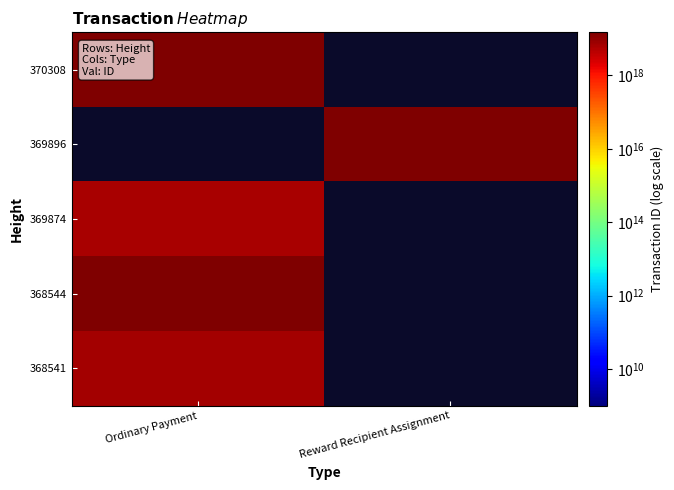

What is the difference between the highest and lowest values at Ordinary Payment?

8563972398062235648.0